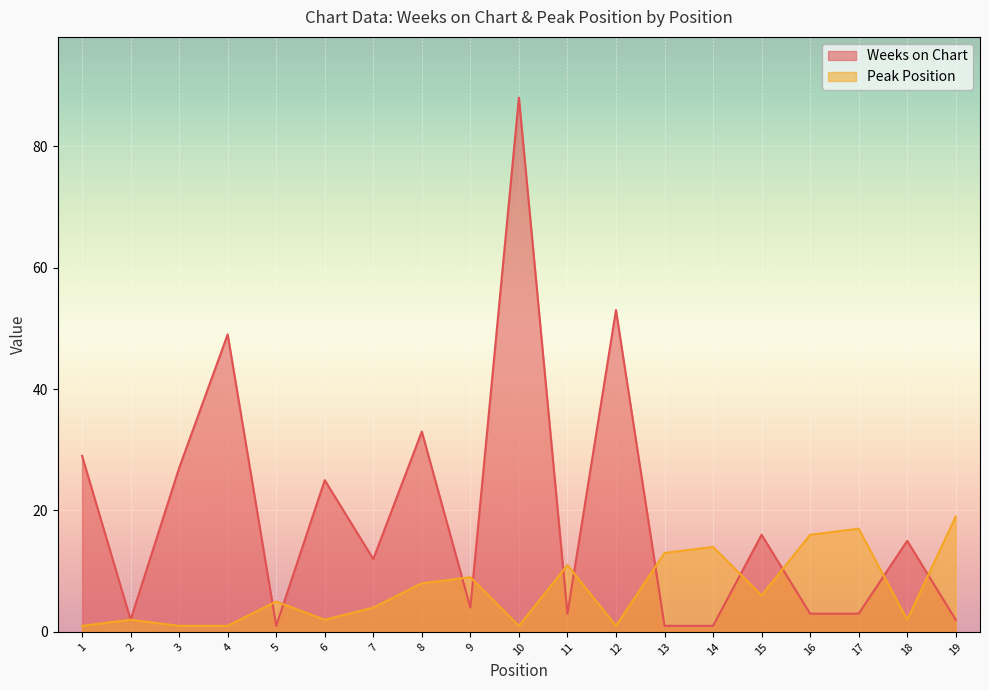

What is the value of the Weeks on Chart point at the 4th from the left?

49